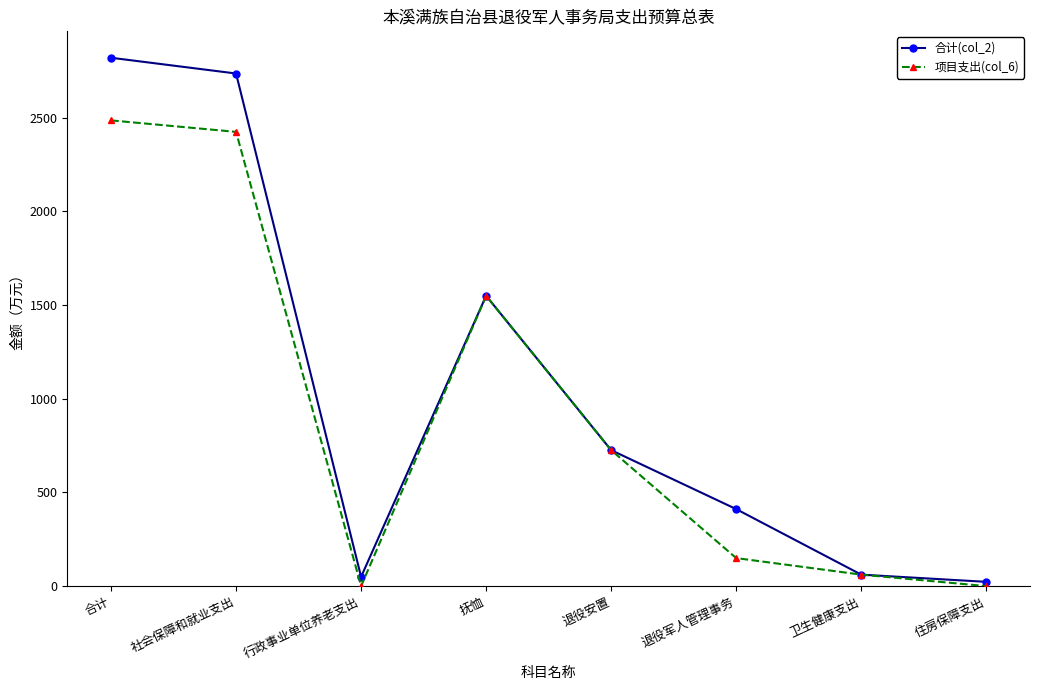

What is the average value of the 项目支出(col_6) series?

924.2